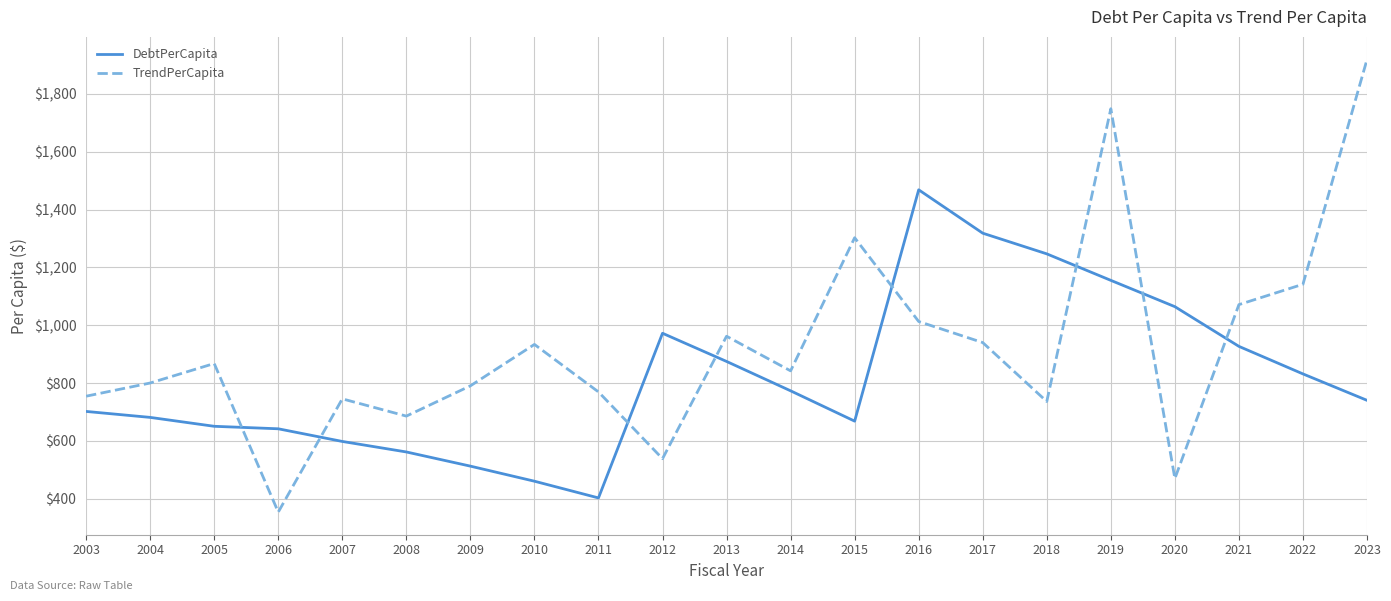

How many times do TrendPerCapita and DebtPerCapita cross each other?

8